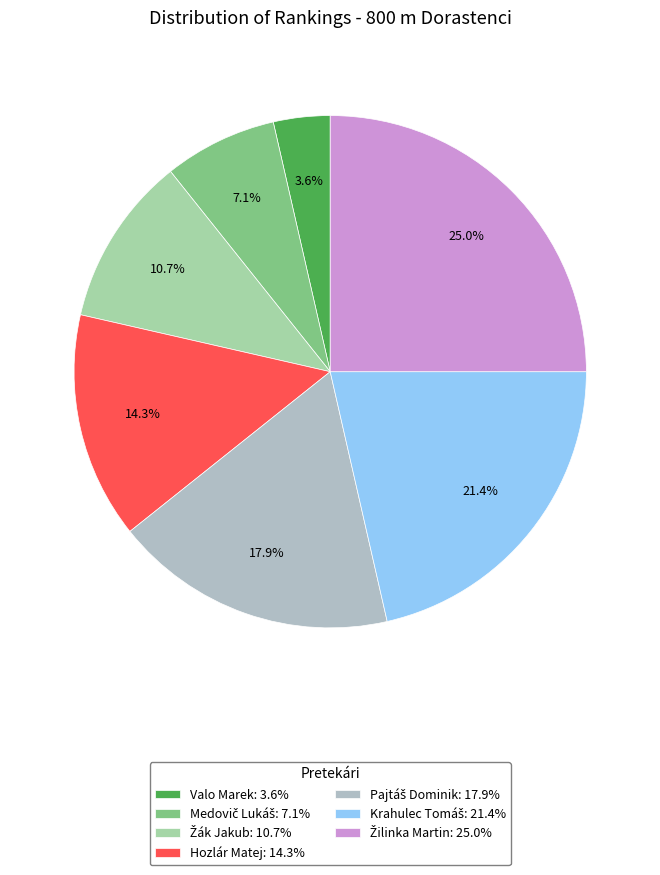

How many segments does this pie chart have?

7